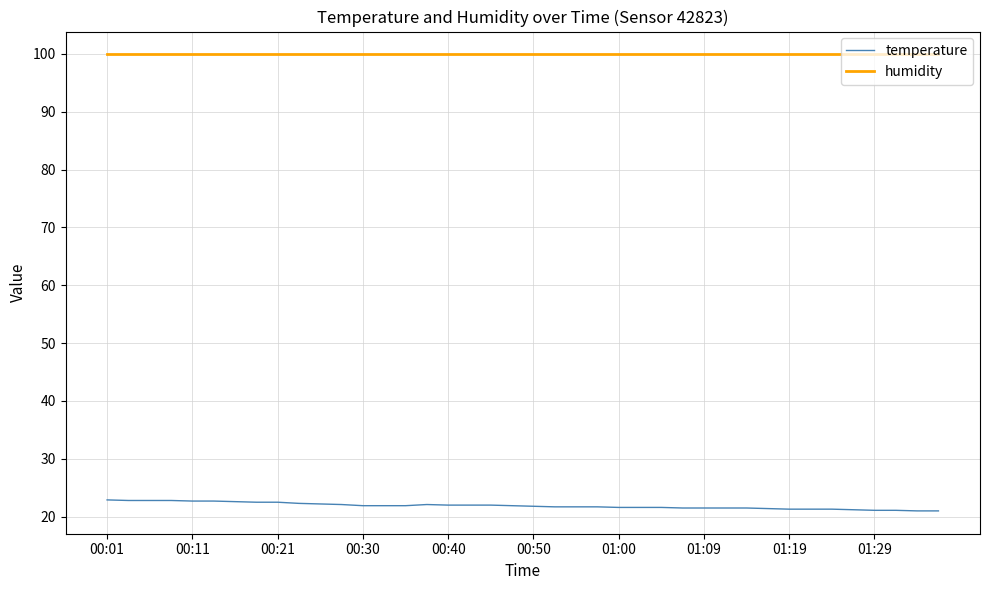

What is the lowest value of the temperature series?

21.0